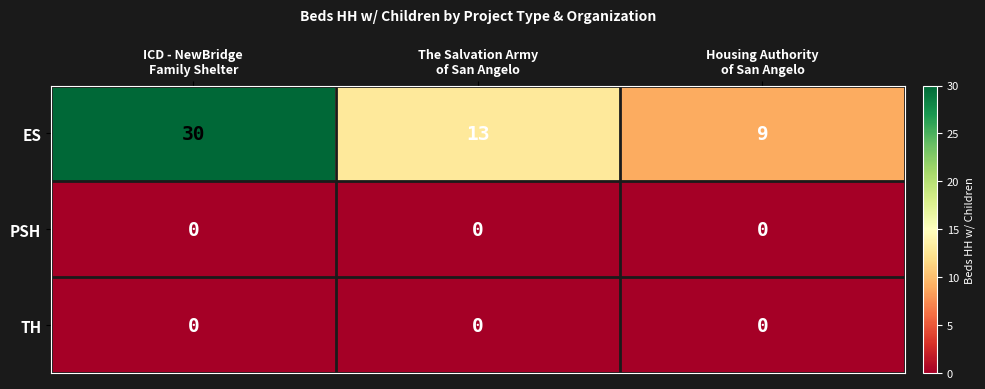

What is the greatest value displayed?

30